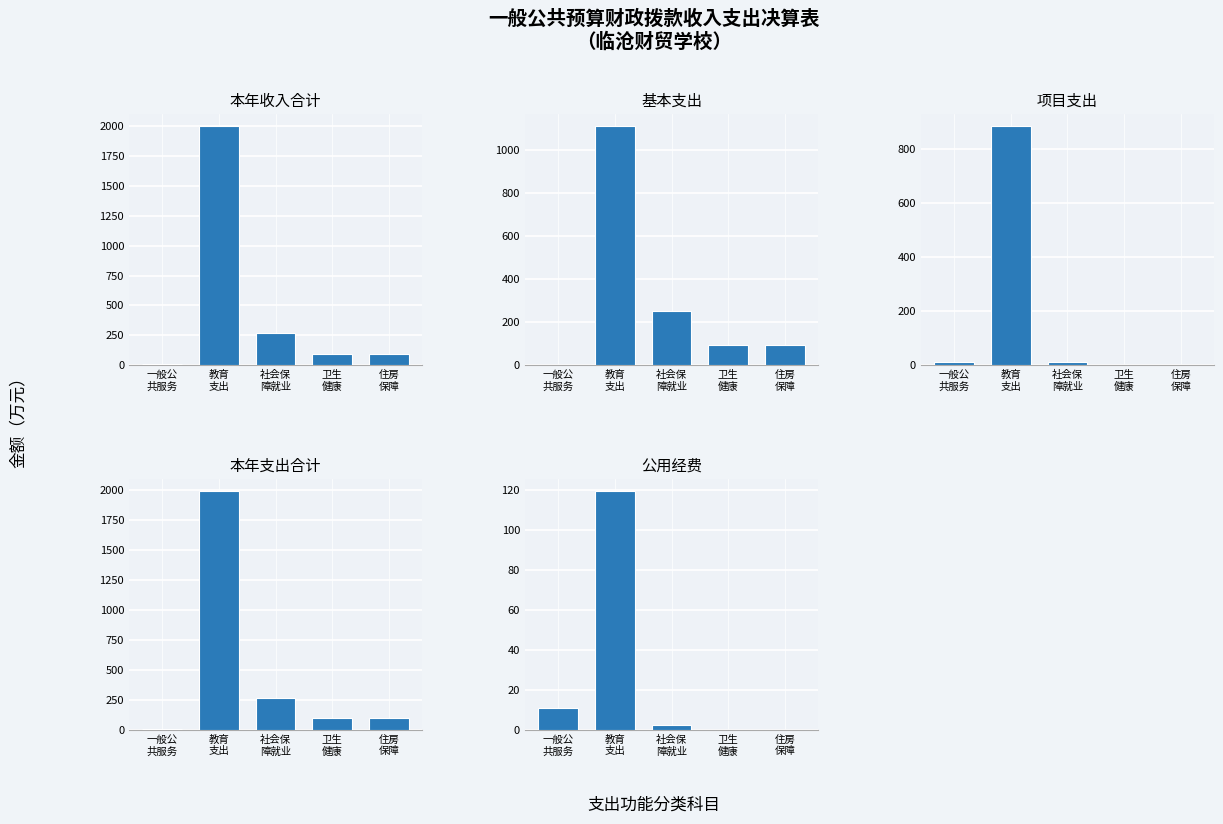

Does the chart contain stacked bars?

No